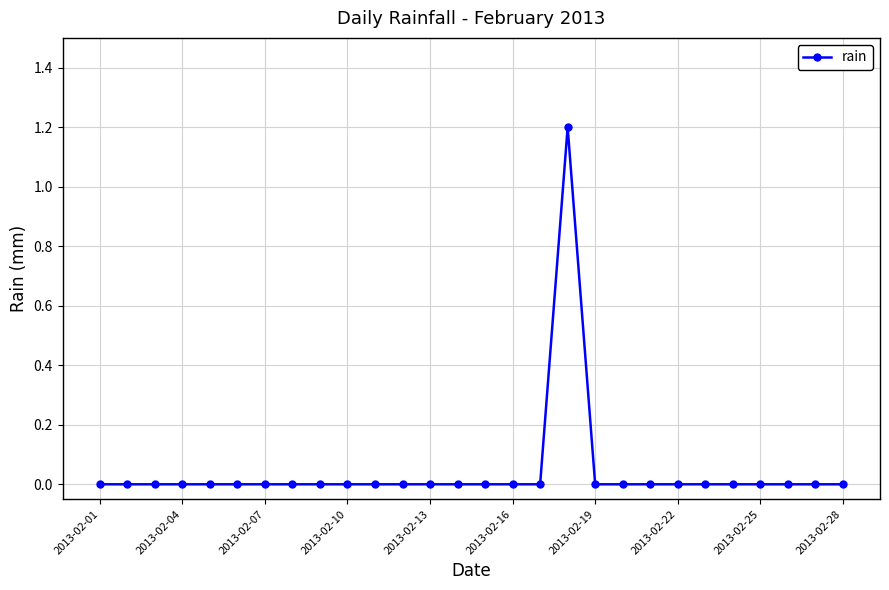

What is the greatest value displayed?

1.2